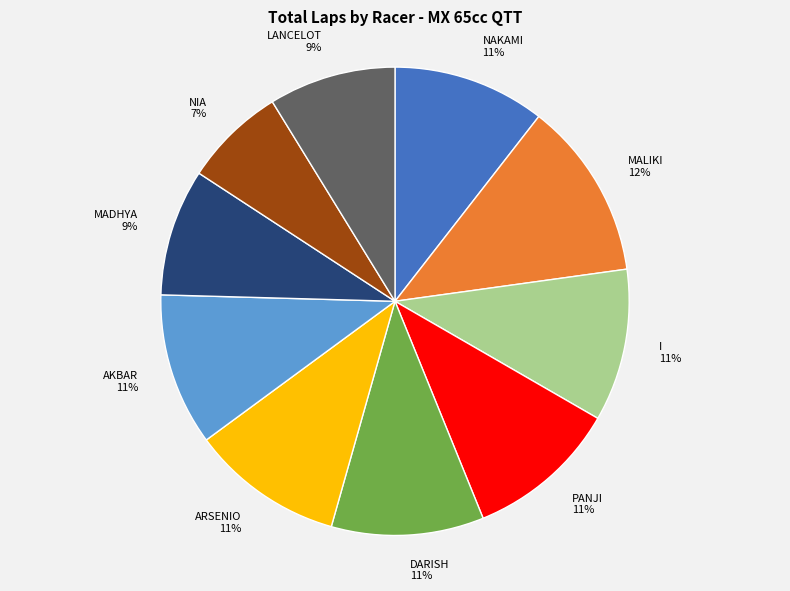

Is there a majority slice in this chart?

No